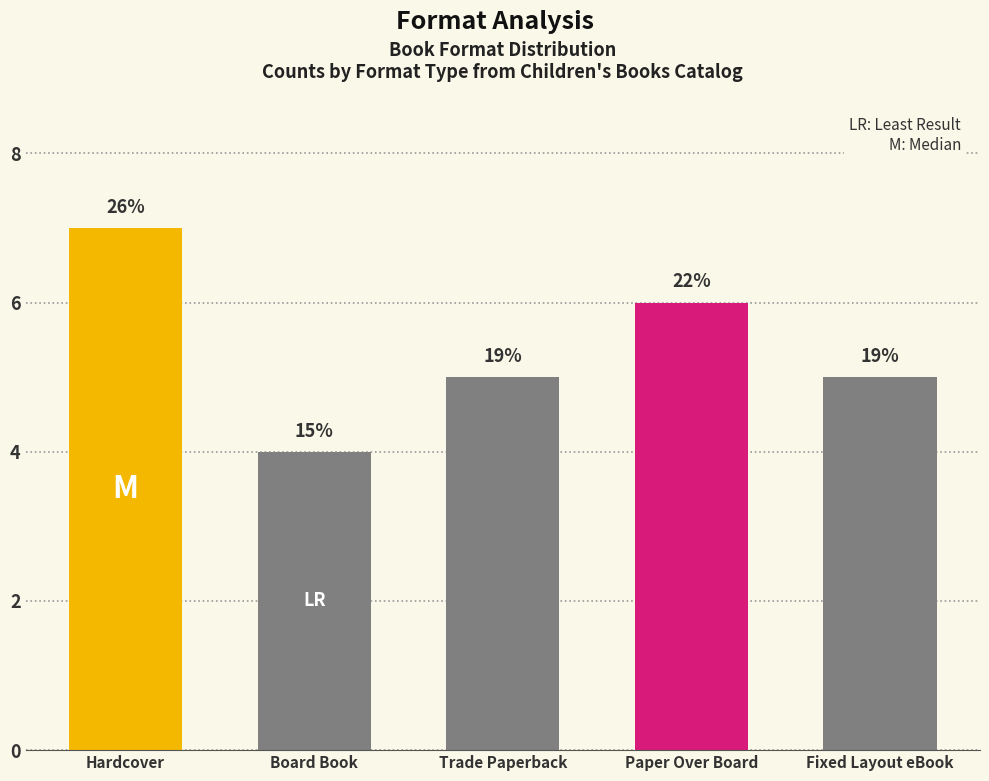

Does the chart contain any negative values?

No